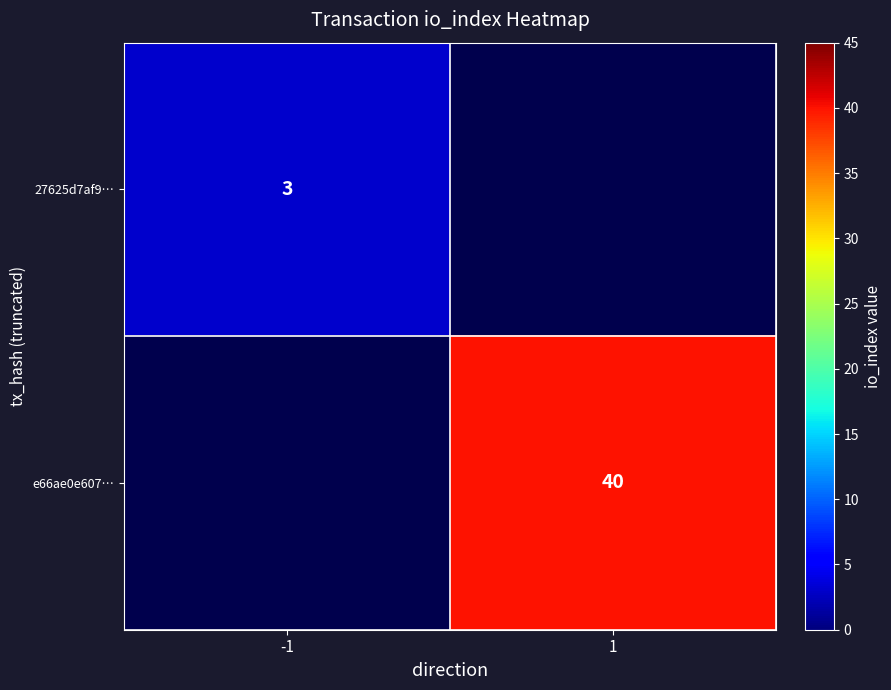

Is the value of 27625d7af9… at -1 greater than the value of e66ae0e607… at 1?

No